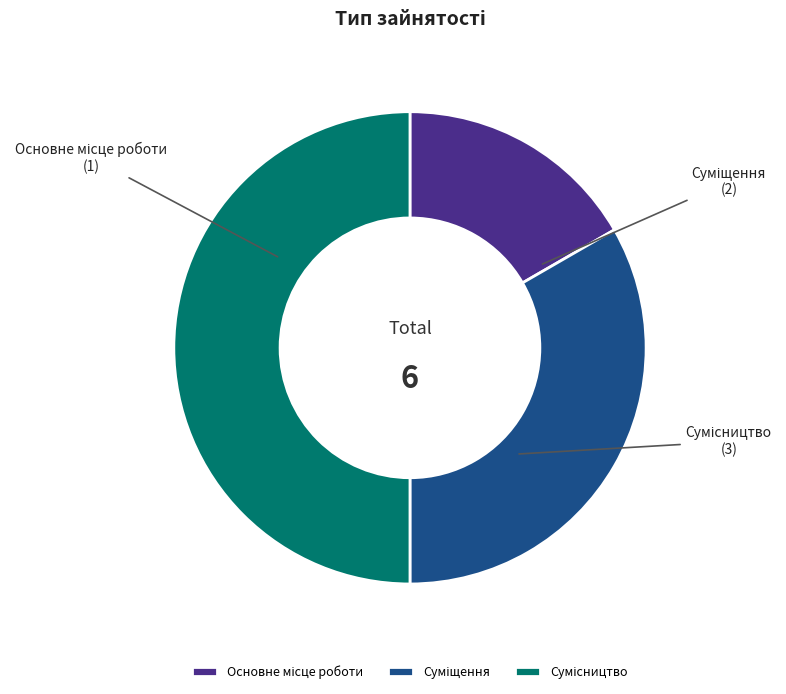

To the nearest percent, what portion does Сумісництво represent?

50%